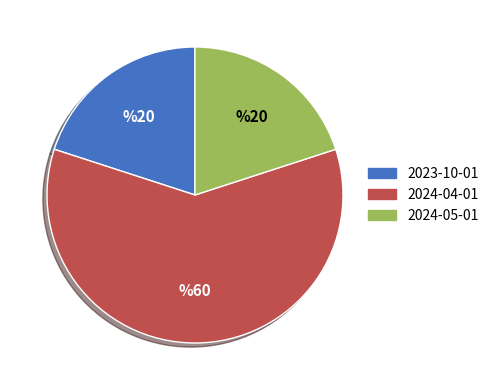

The 2024-05-01 slice represents 31% of the pie. True or false?

False